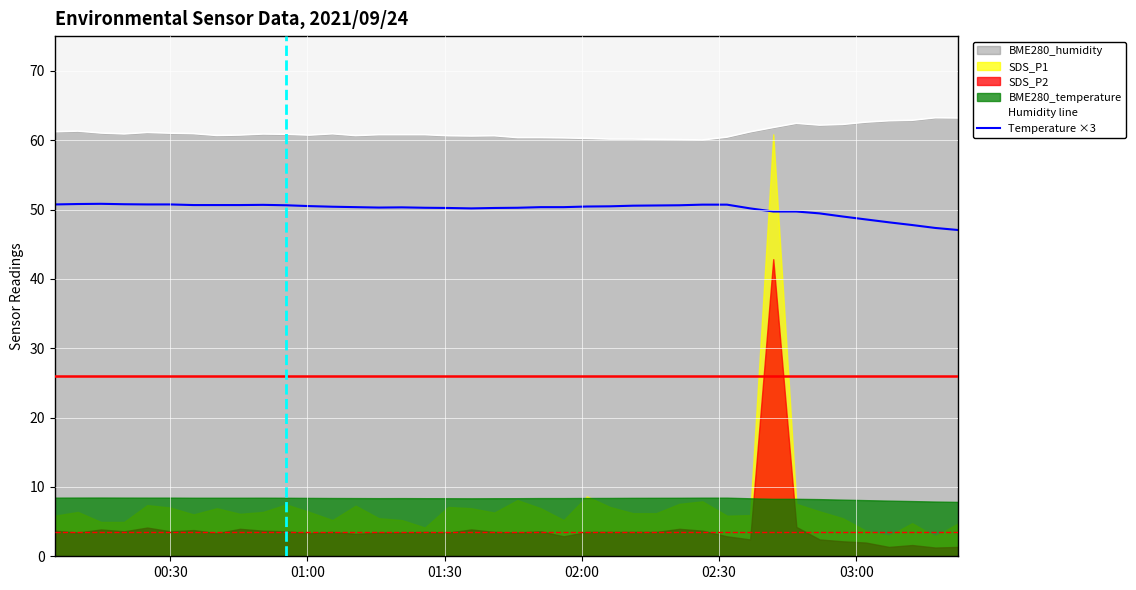

True or false: Temperature ×3 and Humidity line cross at least once.

False